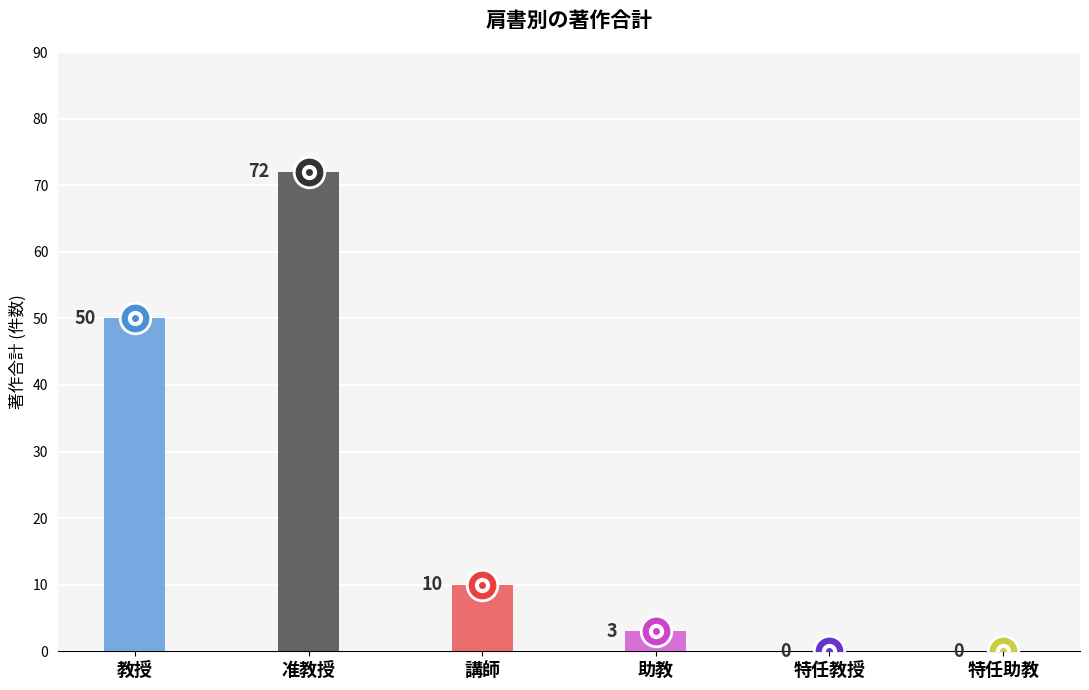

What position from the right is 講師?

4